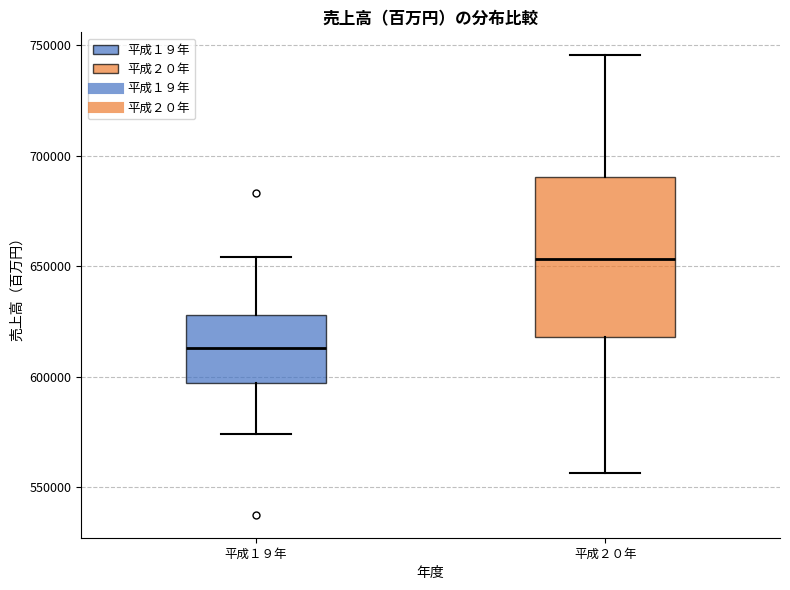

Where does the lower whisker of the box for 平成１９年 end on the y-axis? The values are not printed on the chart, so give them approximately, as read against the axis.

575000